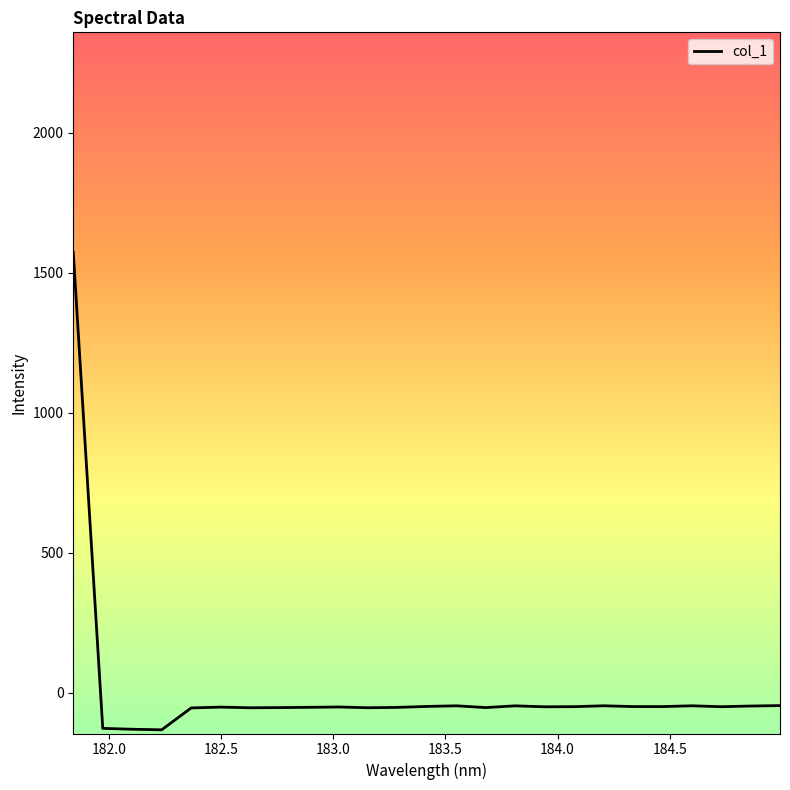

What is the difference between the maximum and minimum values?

1704.4